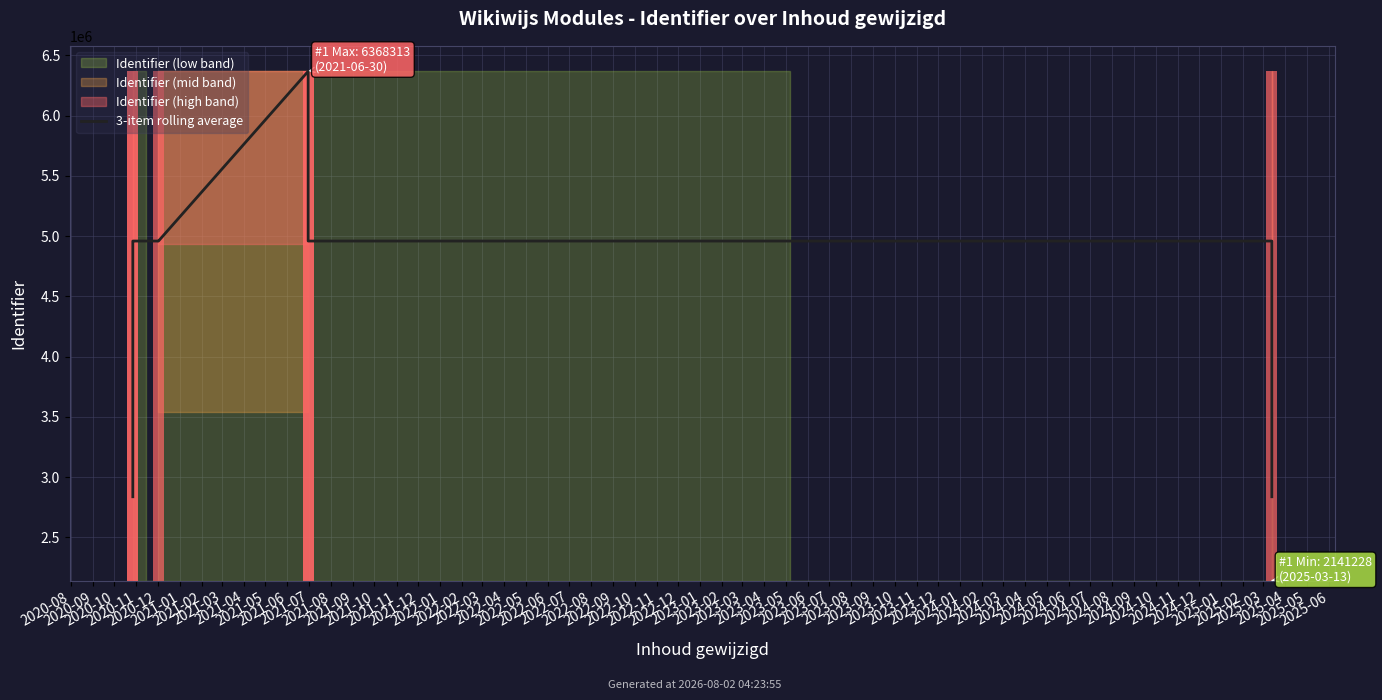

How many bars are there in total?

9